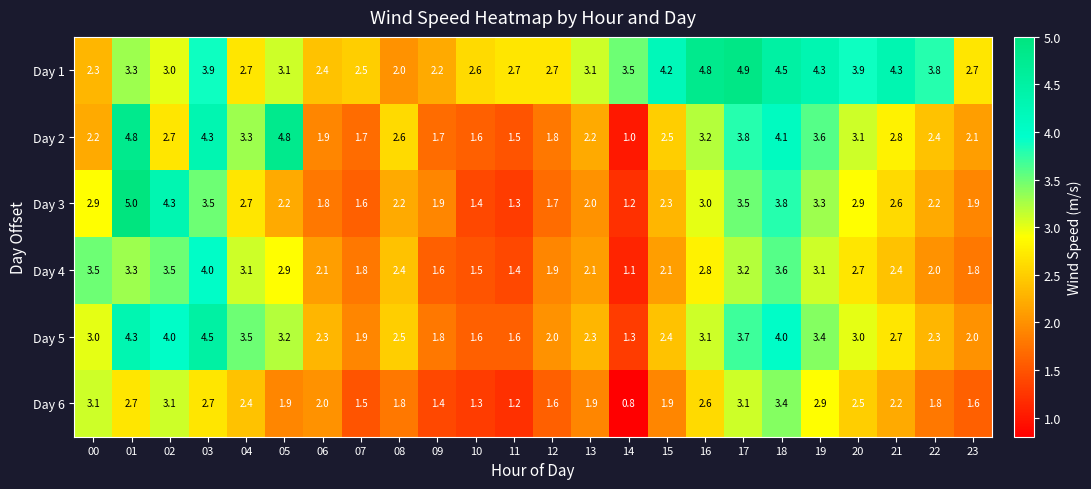

The value of Day 1 at 01 is 3.3. True or false?

True